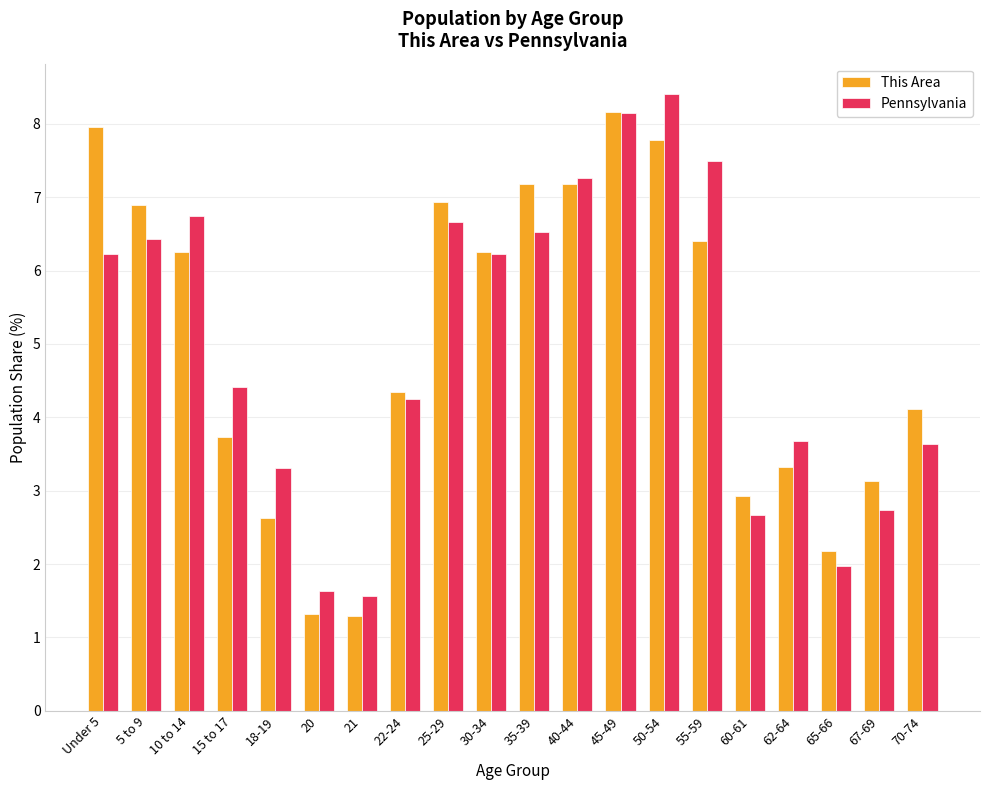

What is the label of the 2nd bar from the left?

5 to 9